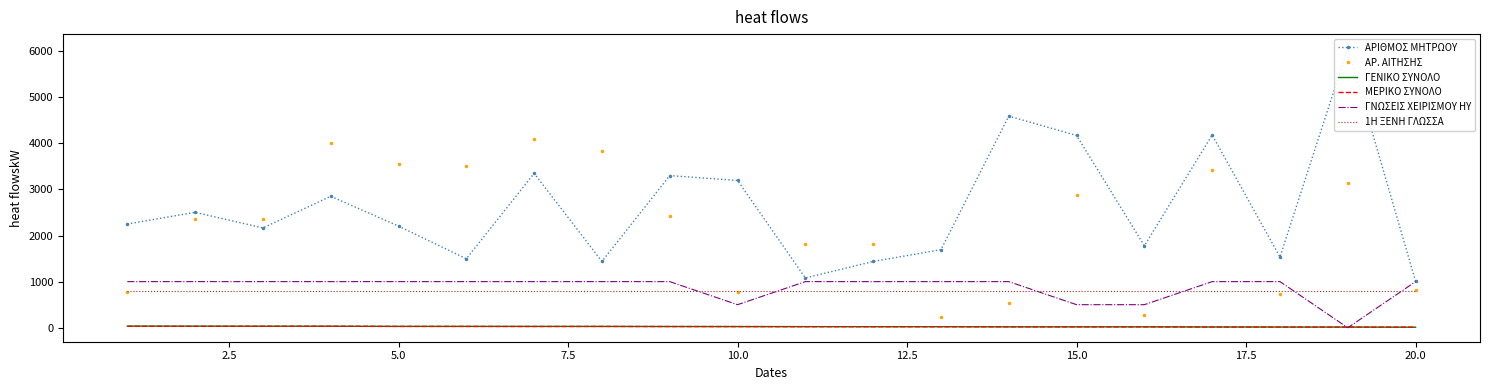

True or false: ΑΡ. ΑΙΤΗΣΗΣ and ΜΕΡΙΚΟ ΣΥΝΟΛΟ intersect in this chart.

False